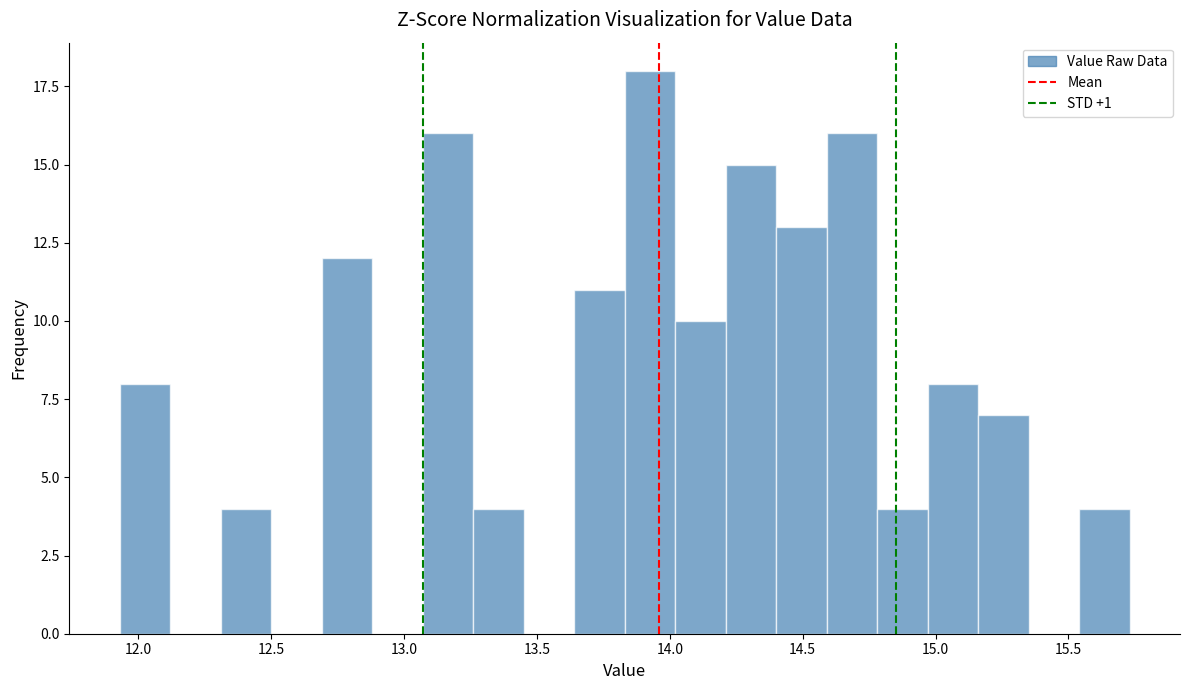

Read against the x-axis, roughly where is the centre of the tallest bar?

13.95